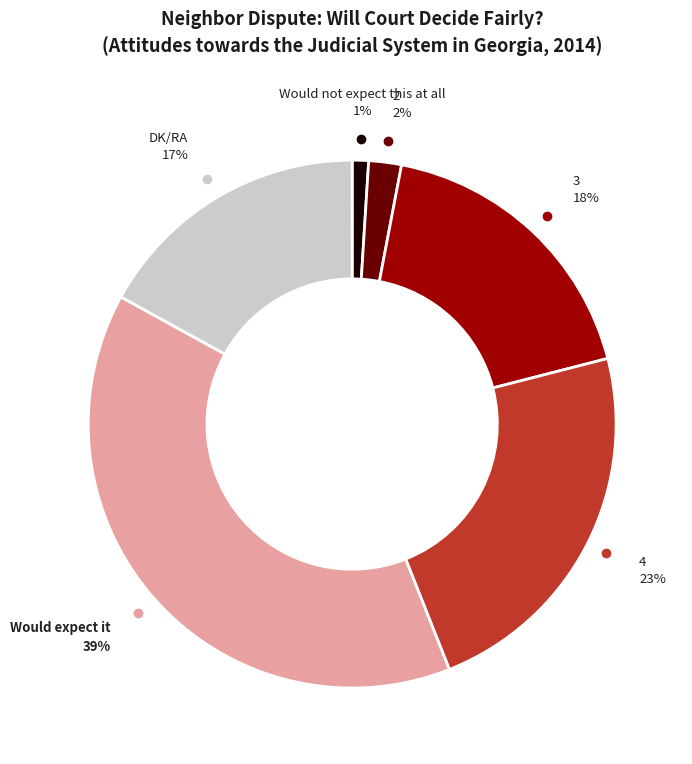

Does any single category account for the majority?

No